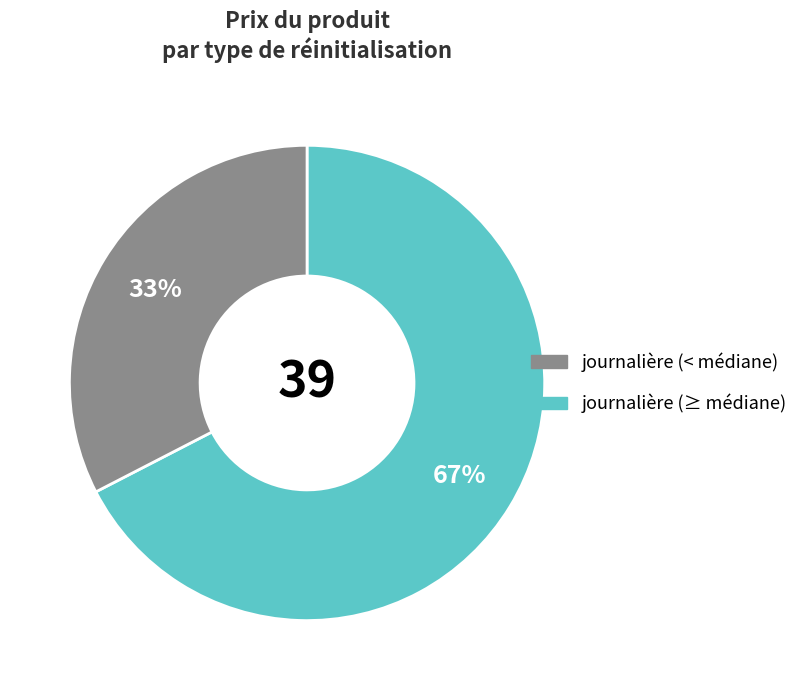

Is there any slice that represents more than half of the pie?

Yes